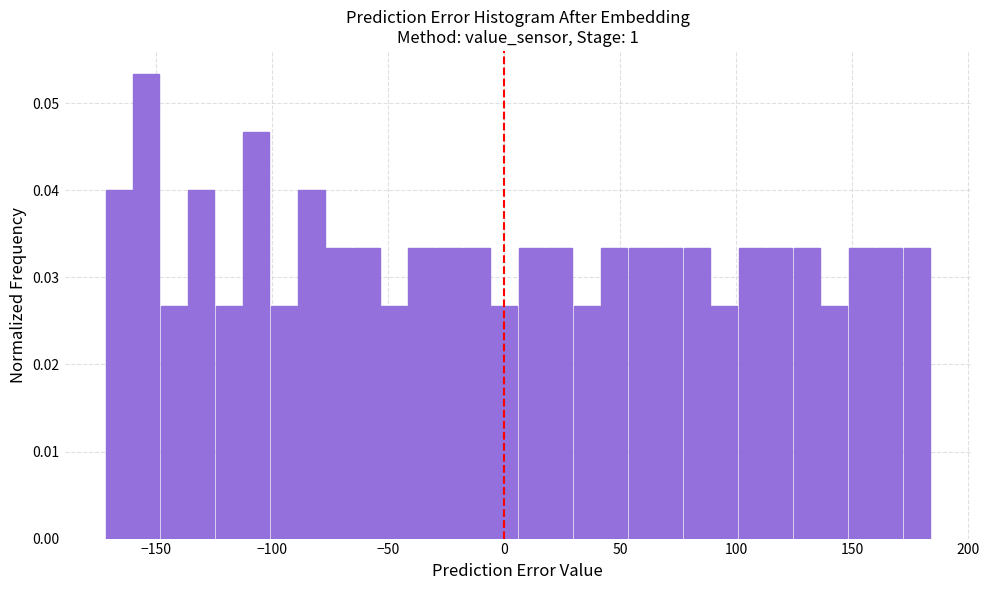

Read against the x-axis, roughly where is the centre of the tallest bar?

-155